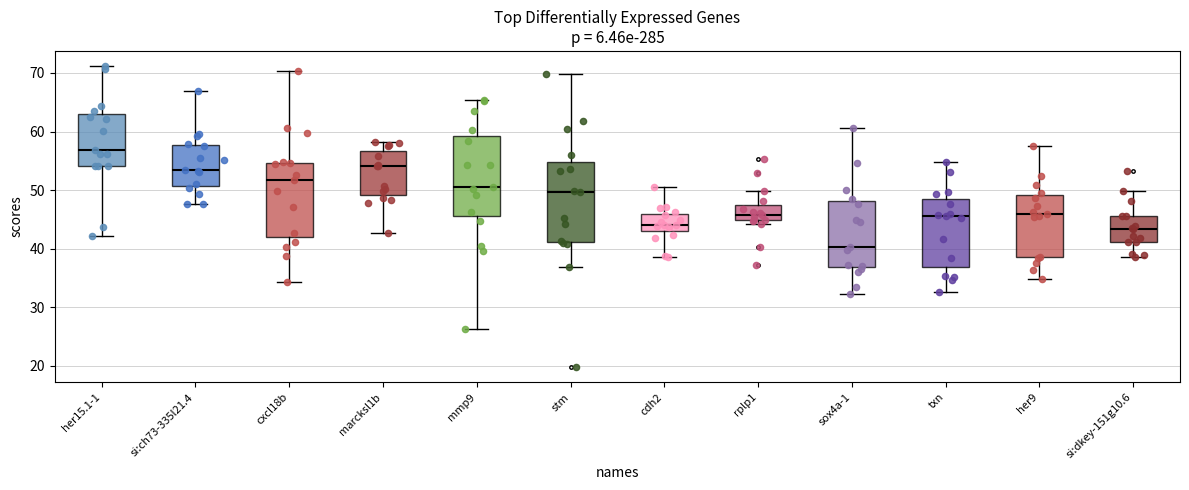

Reading left to right, transcribe this box plot: for each box, give where its median line is, the range the box spans, and where its two whiskers end, as read against the y-axis. The values are not printed on the chart, so give them approximately, as read against the axis.

her15.1-1: median 57, box 54 to 63, whiskers 42 to 71
si:ch73-335l21.4: median 53, box 51 to 58, whiskers 48 to 67
cxcl18b: median 52, box 42 to 55, whiskers 34 to 70
marcksl1b: median 54, box 49 to 57, whiskers 43 to 58
mmp9: median 50, box 46 to 59, whiskers 26 to 65
stm: median 50, box 41 to 55, whiskers 37 to 70
cdh2: median 44, box 43 to 46, whiskers 38 to 51
rplp1: median 46, box 45 to 47, whiskers 44 to 50
sox4a-1: median 40, box 37 to 48, whiskers 32 to 61
txn: median 45, box 37 to 48, whiskers 33 to 55
her9: median 46, box 38 to 49, whiskers 35 to 58
si:dkey-151g10.6: median 43, box 41 to 46, whiskers 39 to 50